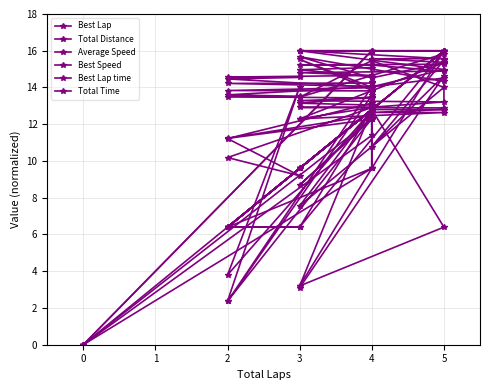

True or false: Average Speed has a value of 3.0 at 4.

False